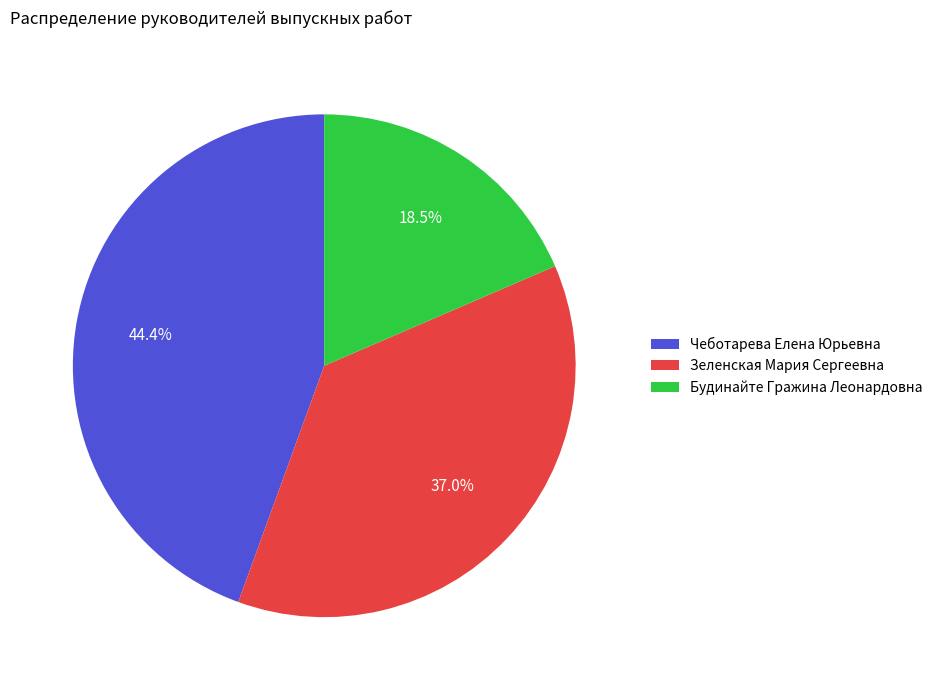

Which has a higher value, Чеботарева Елена Юрьевна or Зеленская Мария Сергеевна?

Чеботарева Елена Юрьевна